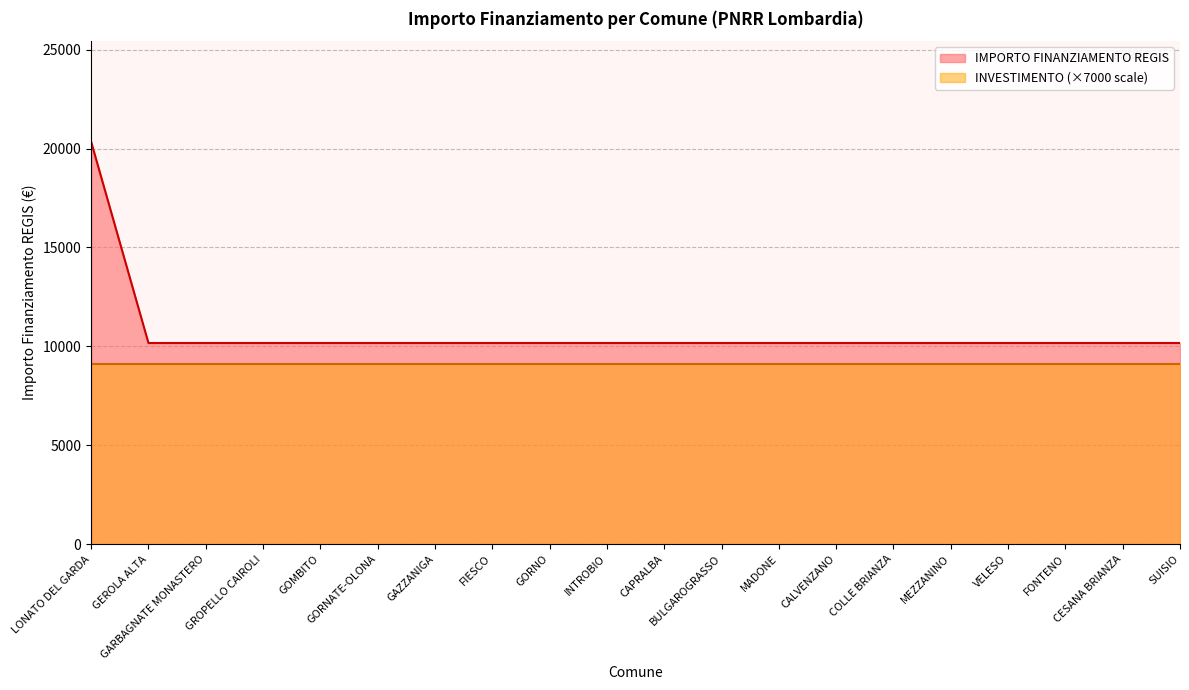

The chart shows a value of 10172 at CAPRALBA. True or false?

True